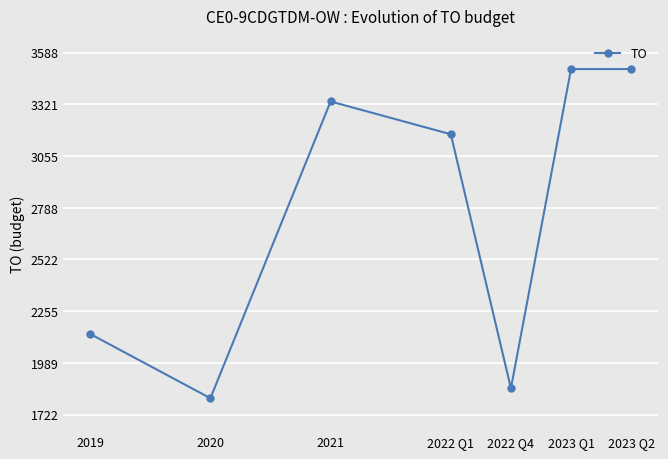

How many categories are shown in the chart?

7